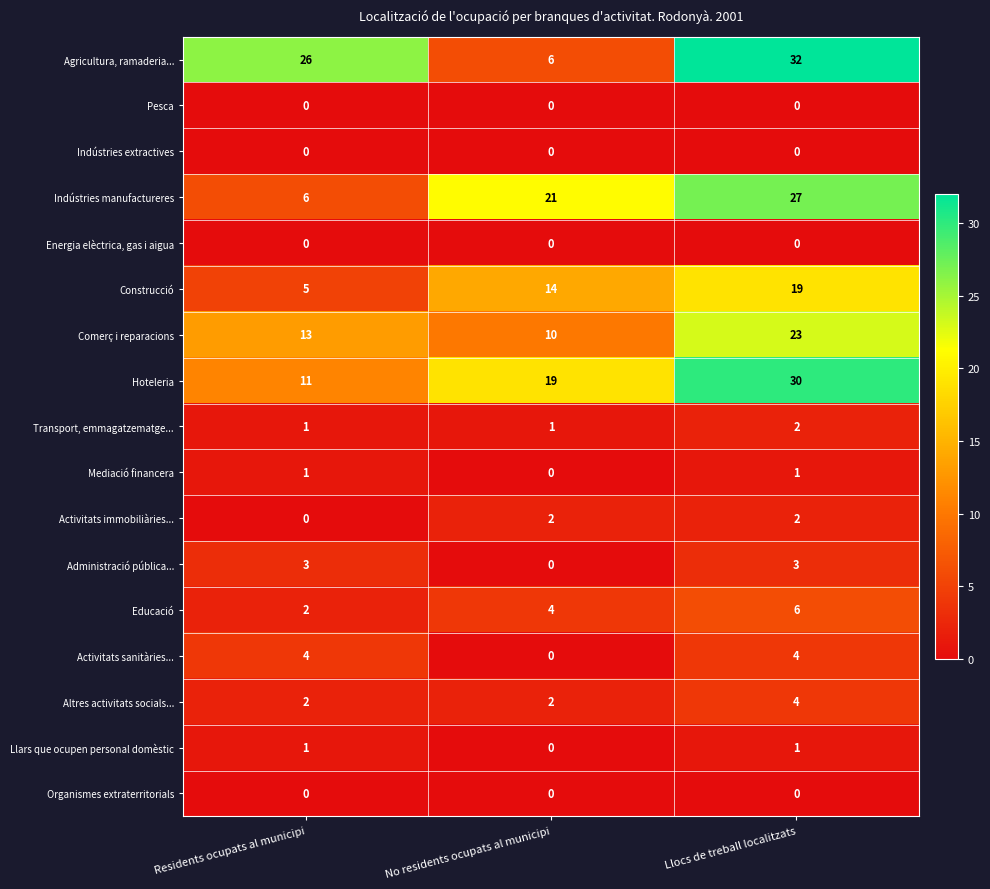

Is it true that Transport, emmagatzematge... equals 2 at Llocs de treball localitzats?

True